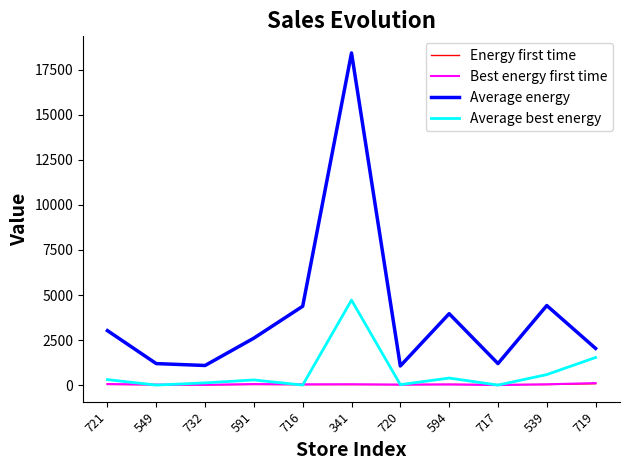

Is it true that Energy first time equals 38.0 at 721?

True